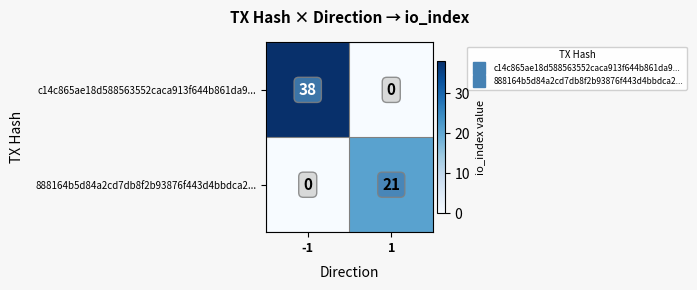

Is the value of c14c865ae18d588563552caca913f644b861da9... at 1 greater than the value of 888164b5d84a2cd7db8f2b93876f443d4bbdca2... at 1?

No